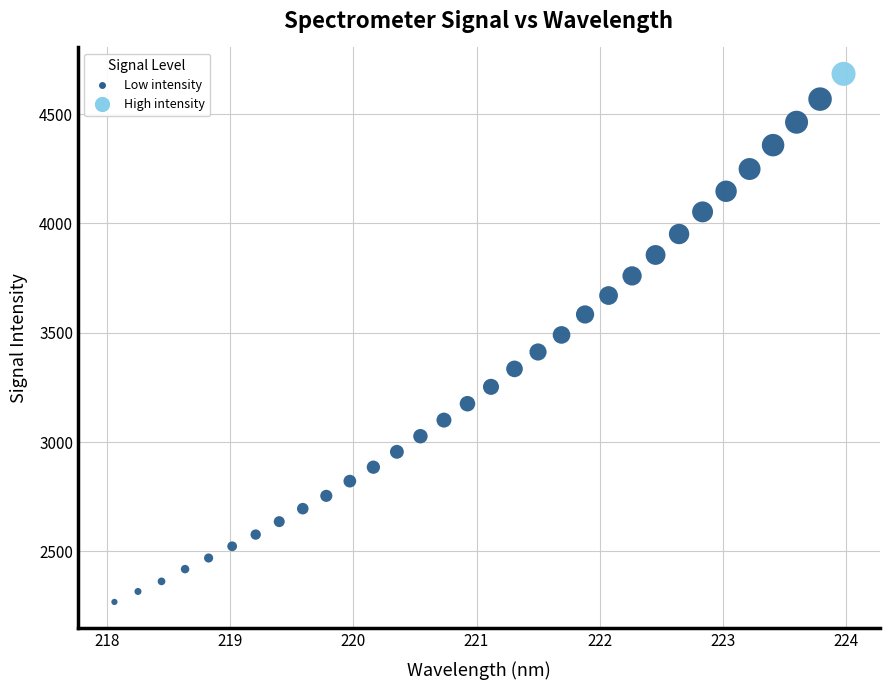

What is the range of Y values (max minus min)?

2415.4